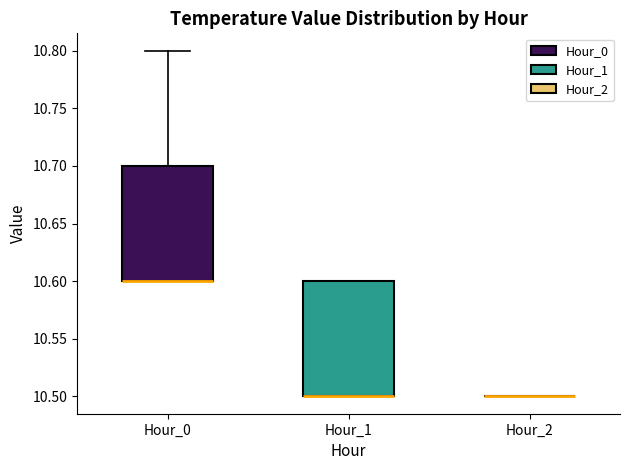

Where is the lower edge of the box for Hour_1 on the y-axis? The values are not printed on the chart, so give them approximately, as read against the axis.

10.5